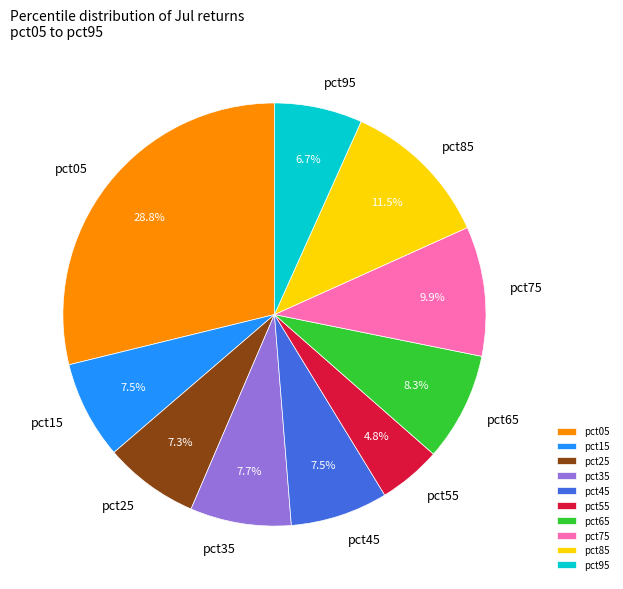

Which category has the biggest portion of the pie?

pct05